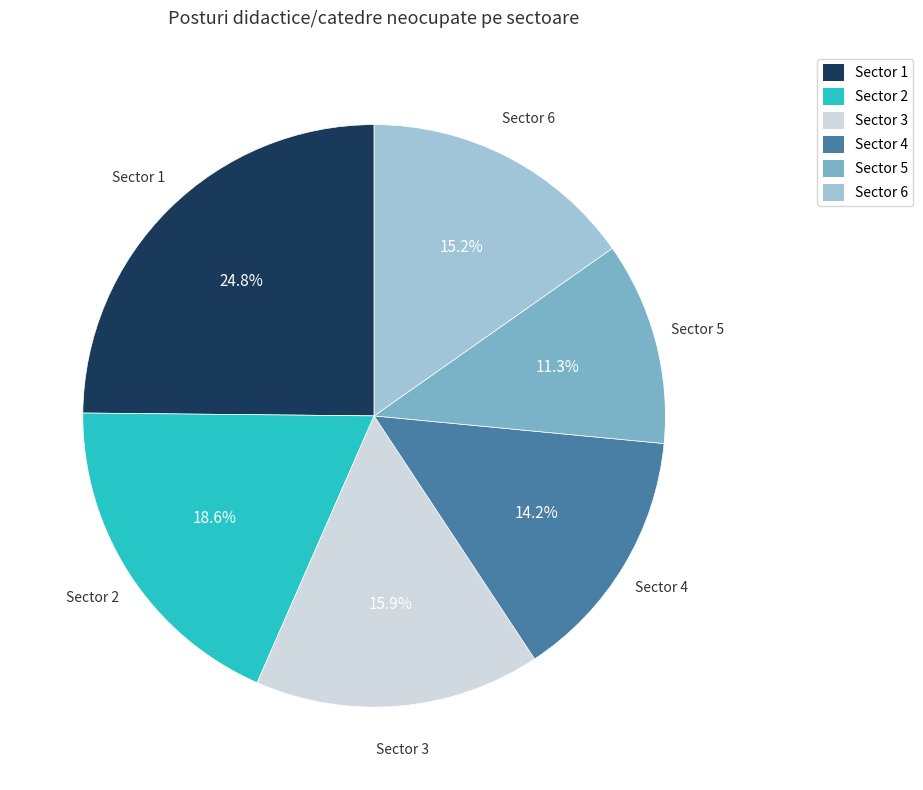

How many segments does this pie chart have?

6